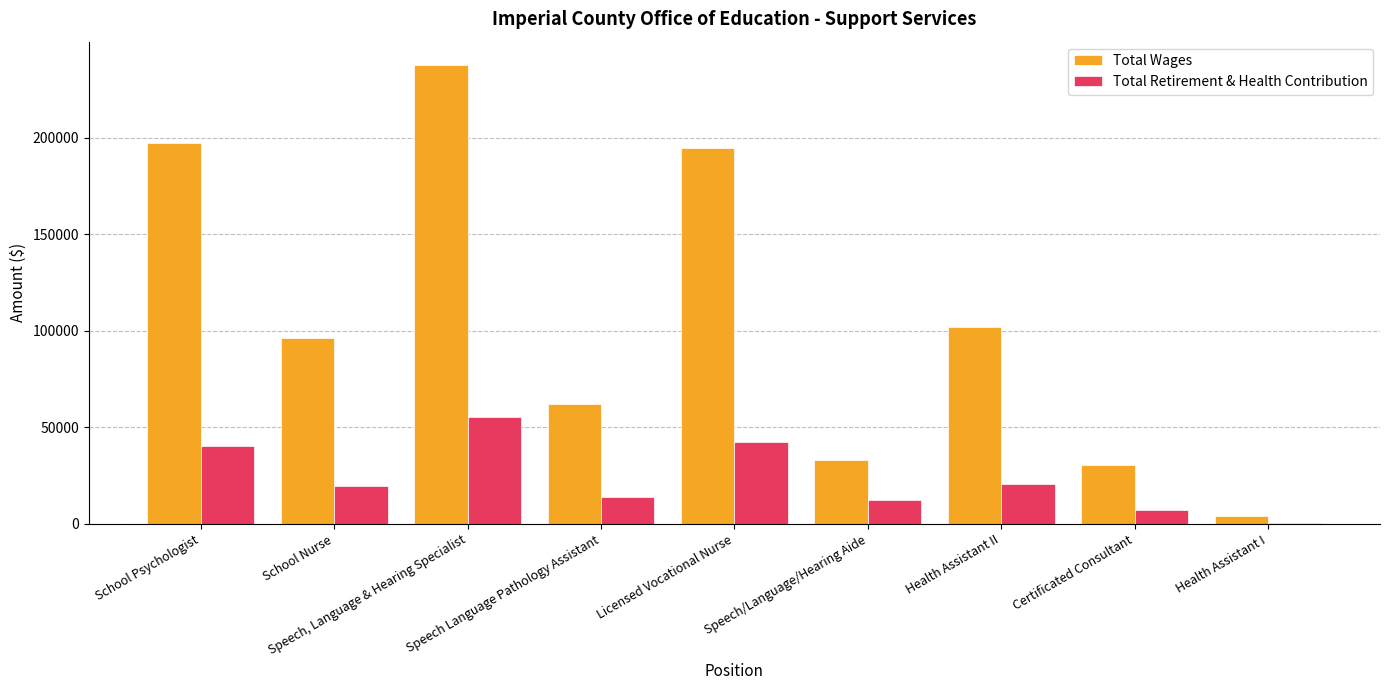

What is the maximum value shown in the chart?

237913